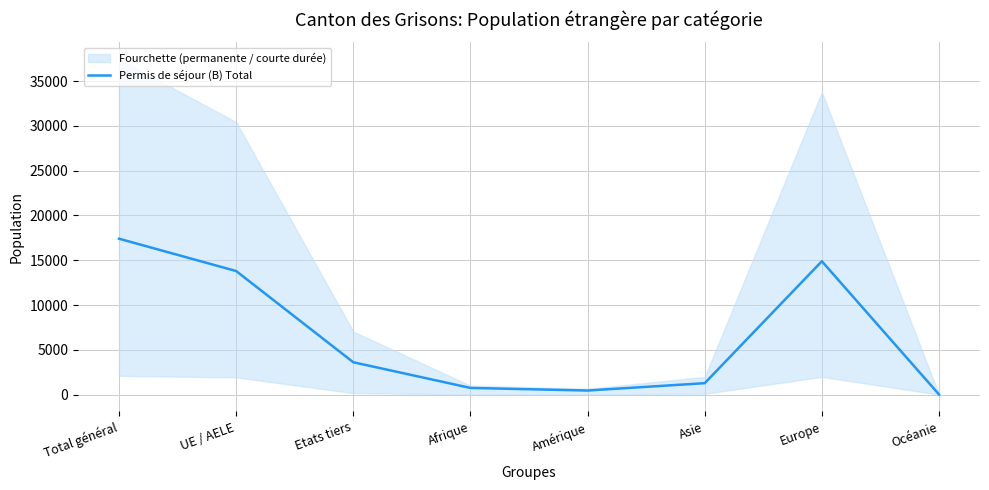

Count the number of values greater than 3611.

3